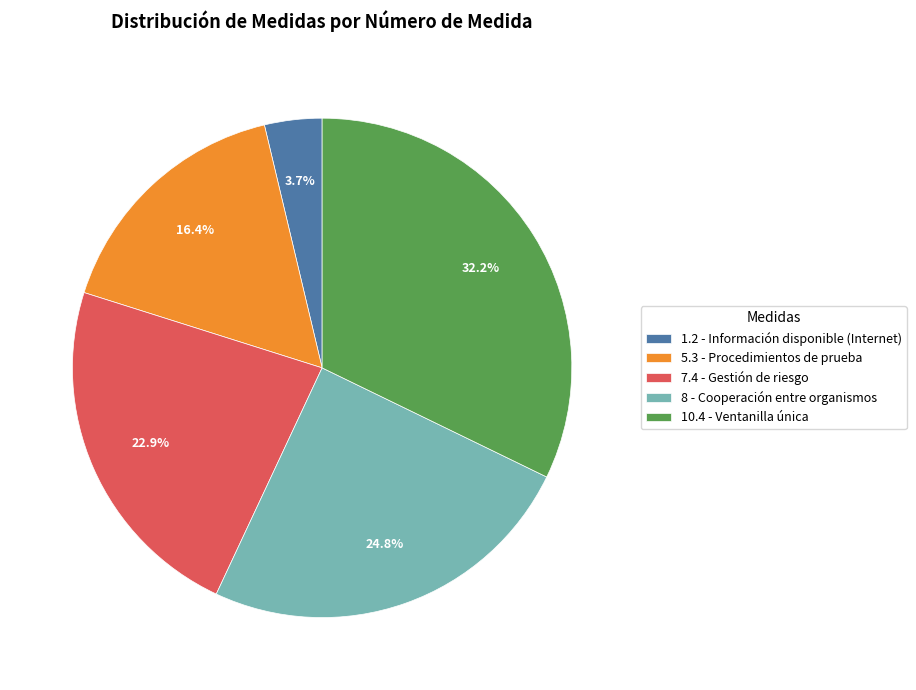

What percentage is the 5.3 - Procedimientos de prueba slice, to the nearest percent?

16%